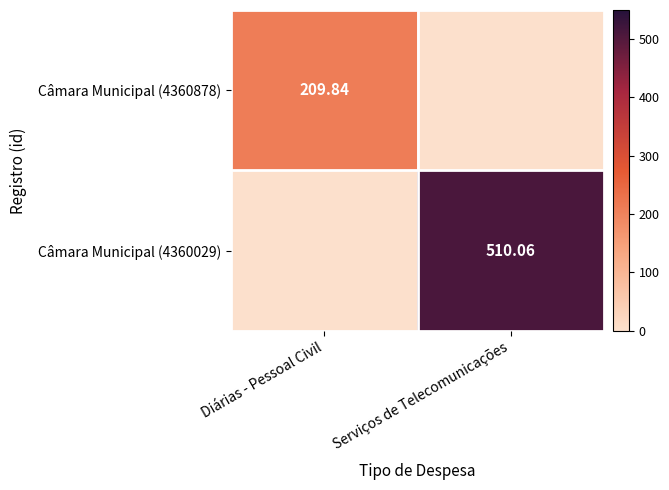

How many values in Câmara Municipal (4360878) are above zero?

1